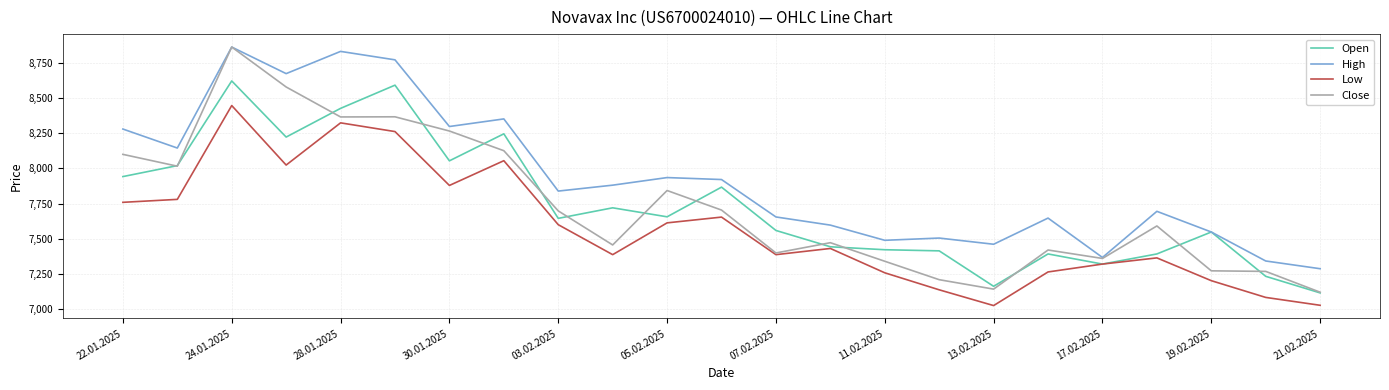

Which series has the largest range (max minus min)?

Close